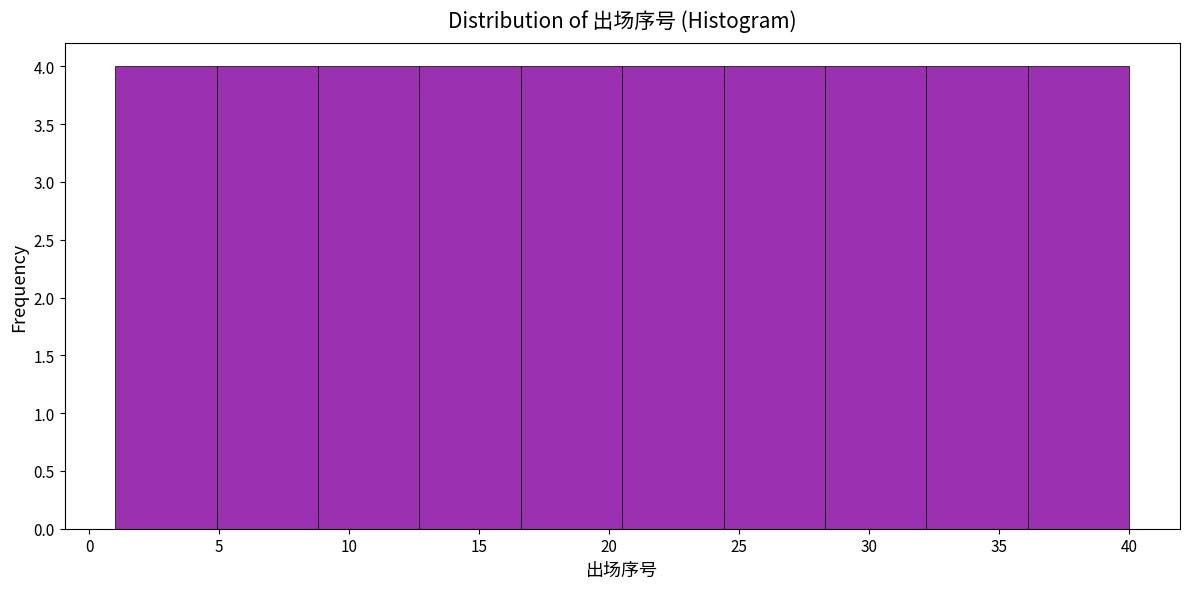

Reading left to right, transcribe this chart: for each bar, give the range it covers on the x-axis and its height. Neither the bar edges nor the heights are printed on the chart, so give them approximately, as read against the axes.

1.0 to 4.9: 4
4.9 to 8.8: 4
8.8 to 12.7: 4
12.7 to 16.6: 4
16.6 to 20.5: 4
20.5 to 24.4: 4
24.4 to 28.3: 4
28.3 to 32.2: 4
32.2 to 36.1: 4
36.1 to 40.0: 4